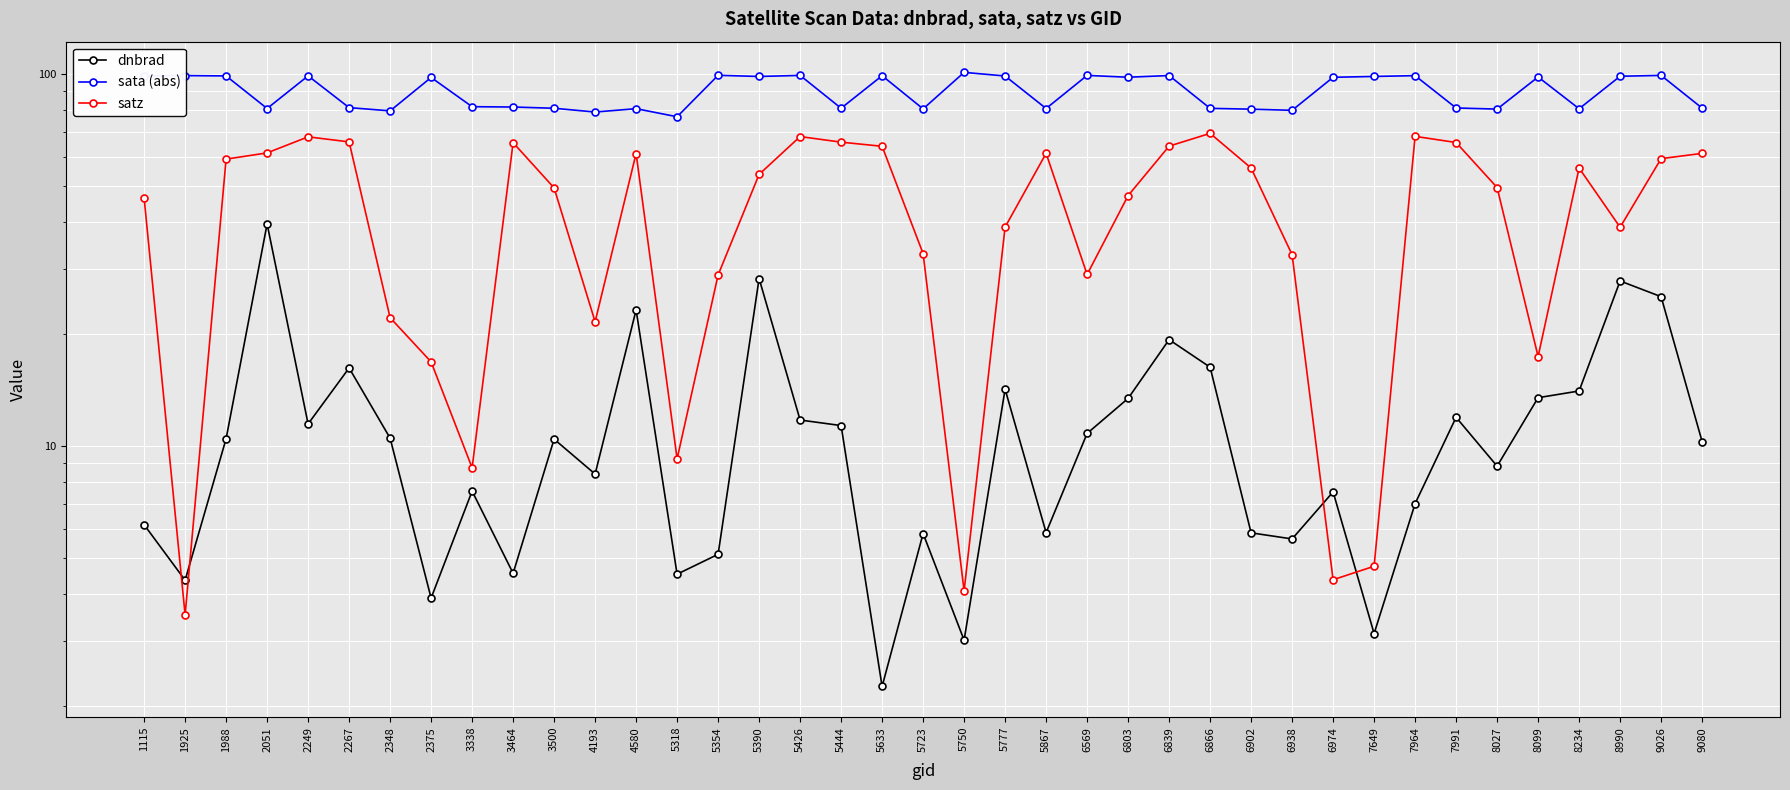

The value of satz at 5444 is 18.8. True or false?

False